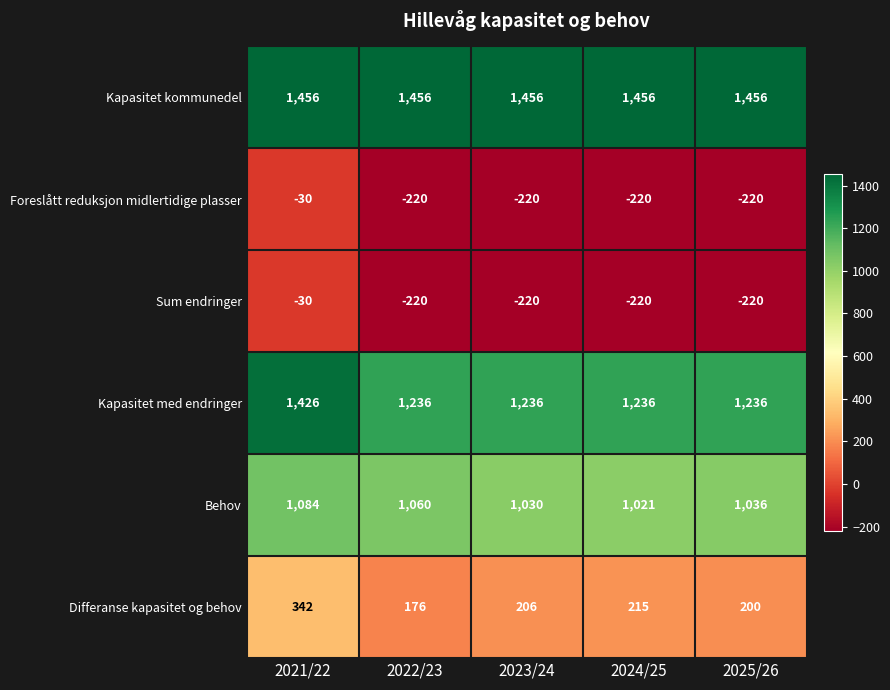

What is the greatest value displayed?

1456